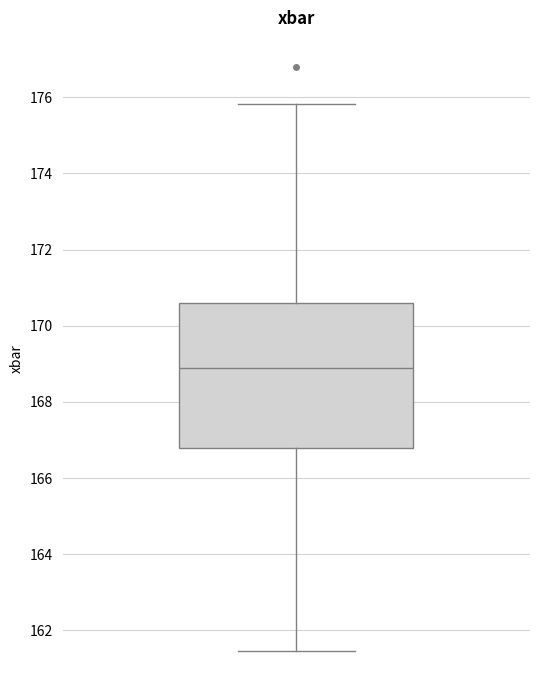

Where is the lower edge of the box on the y-axis? The values are not printed on the chart, so give them approximately, as read against the axis.

166.8